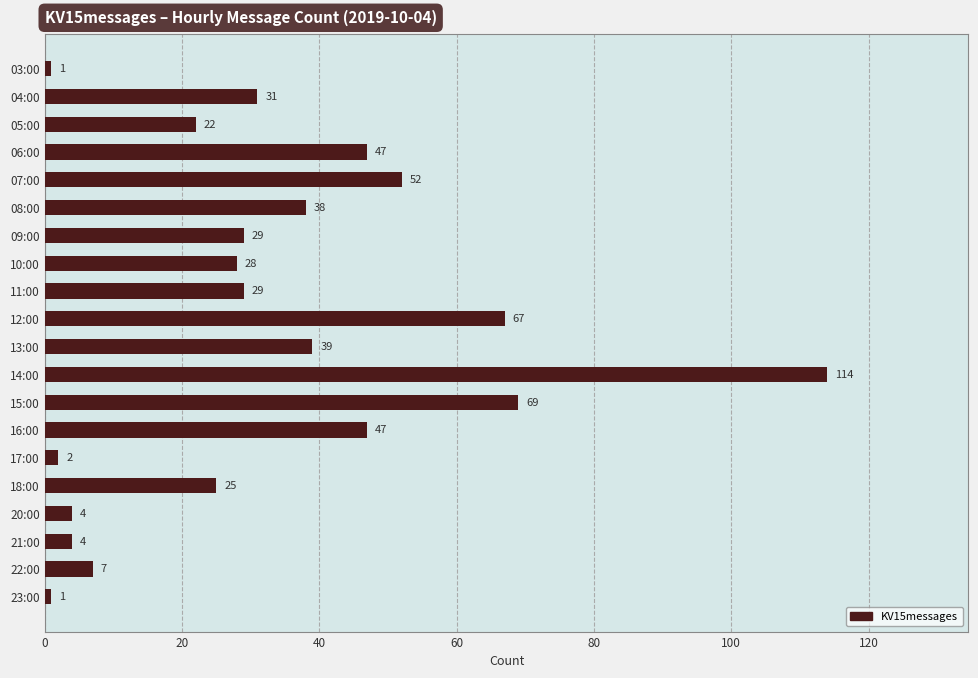

Approximately how many times larger is the value at 18:00 compared to 09:00?

0.9